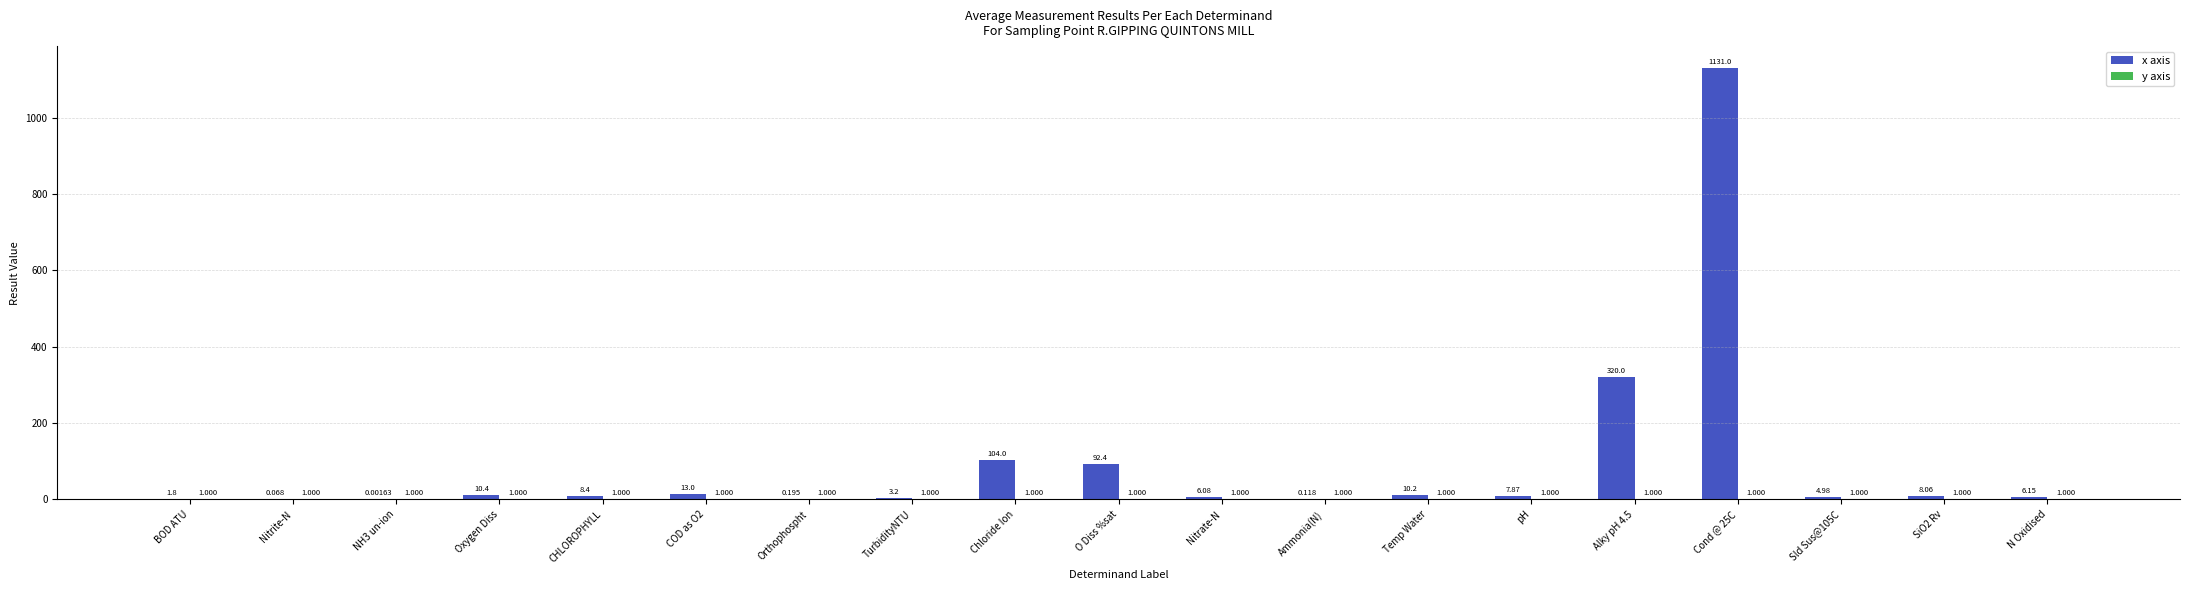

Which series has the largest total across all categories?

x axis